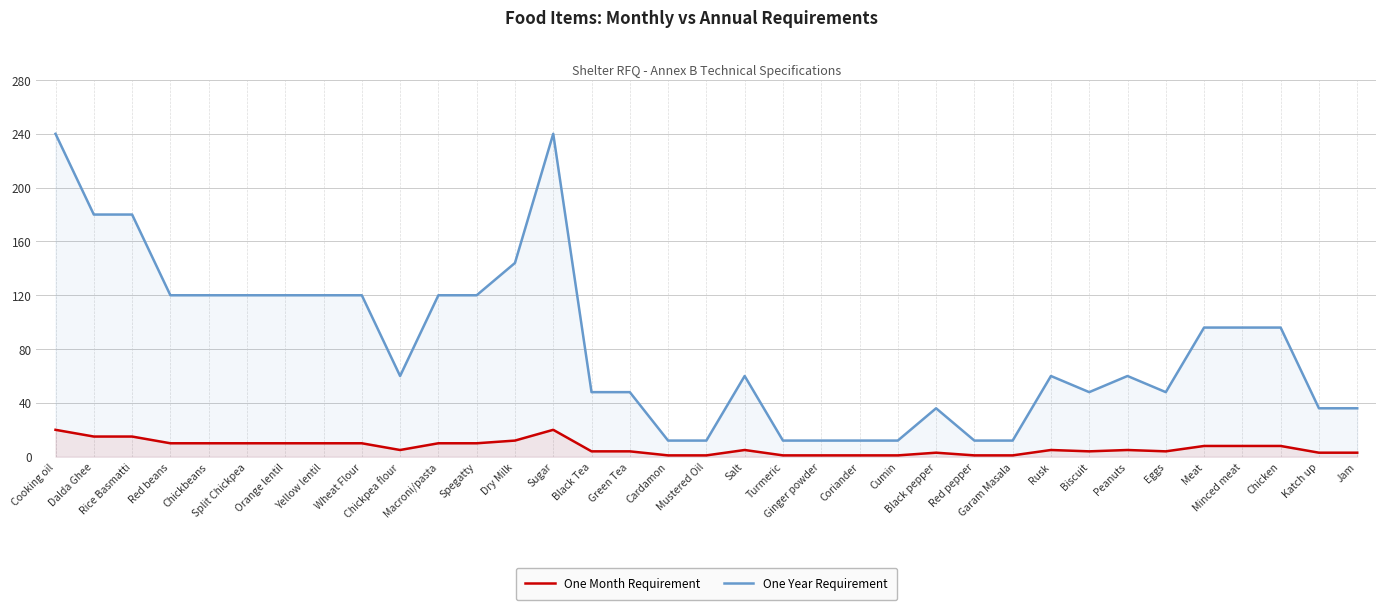

At how many categories does at least one series exceed 162?

4